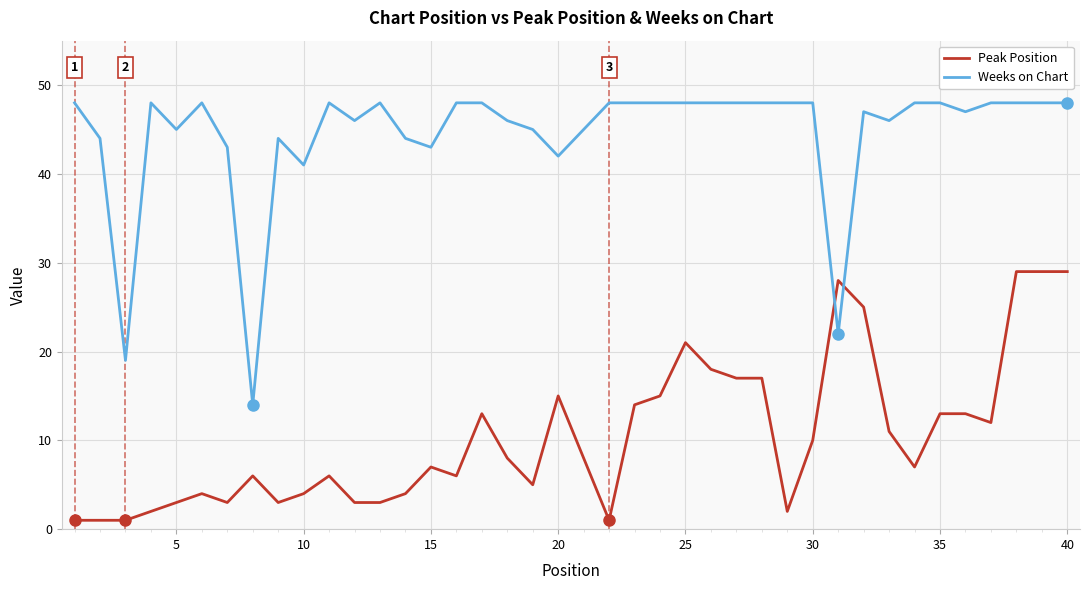

Count the number of data series in this chart.

2